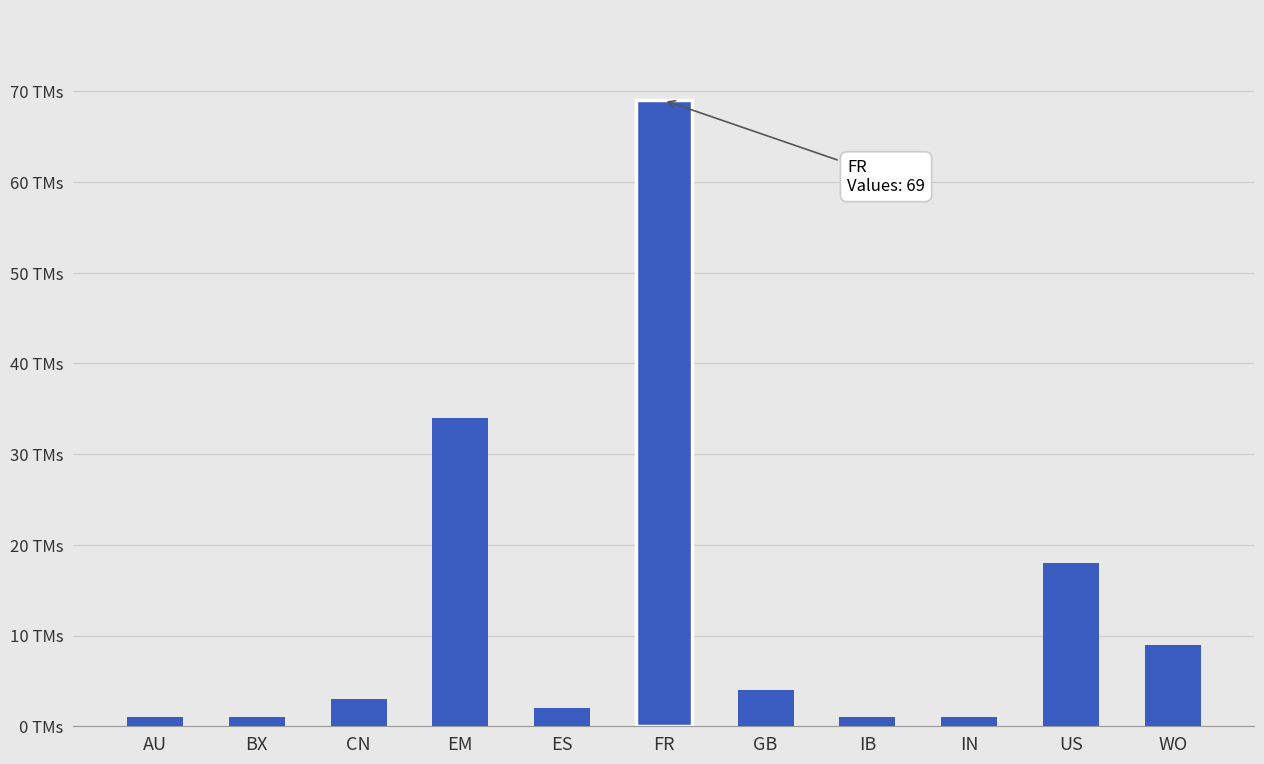

What position from the left is CN?

3